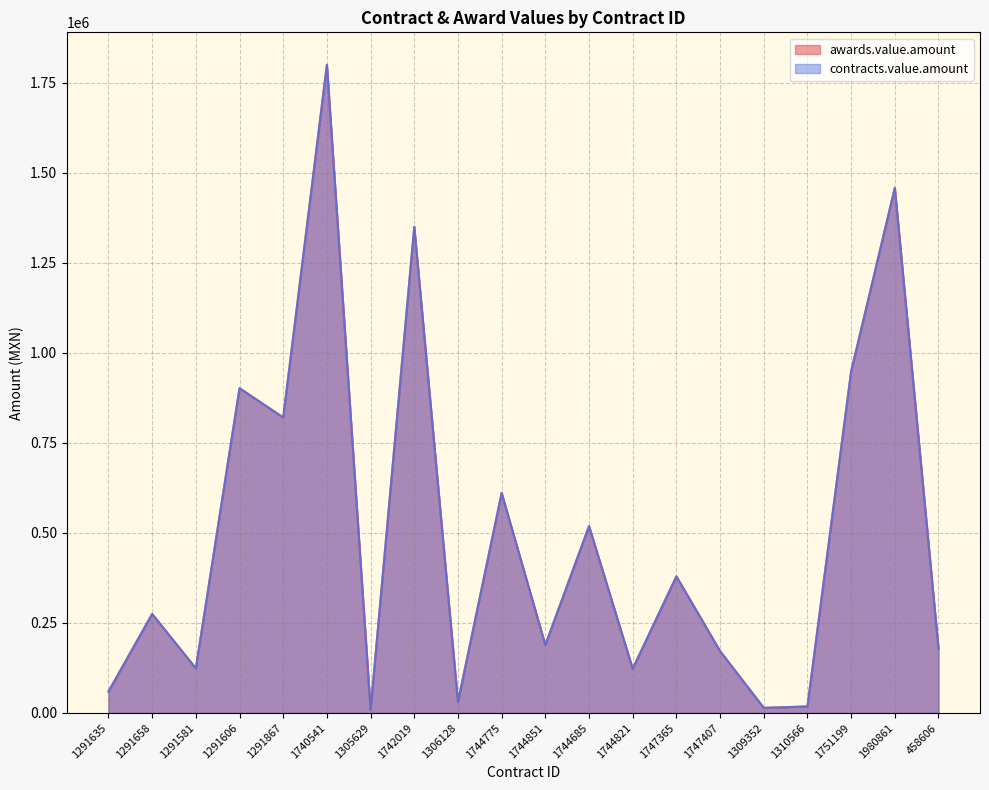

Does the chart have visible grid lines?

Yes